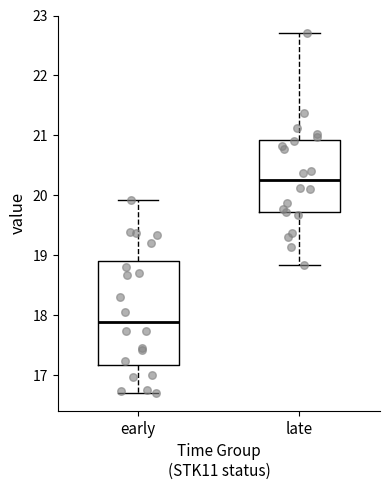

Which box's median line is the lowest?

early